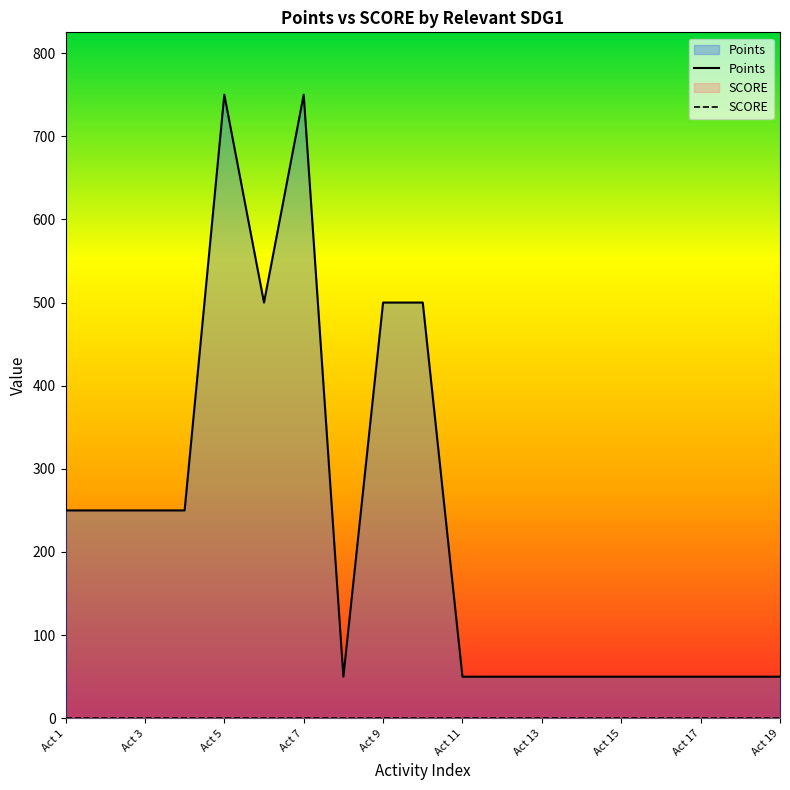

What is the spread (max minus min) of values at Act 15?

50